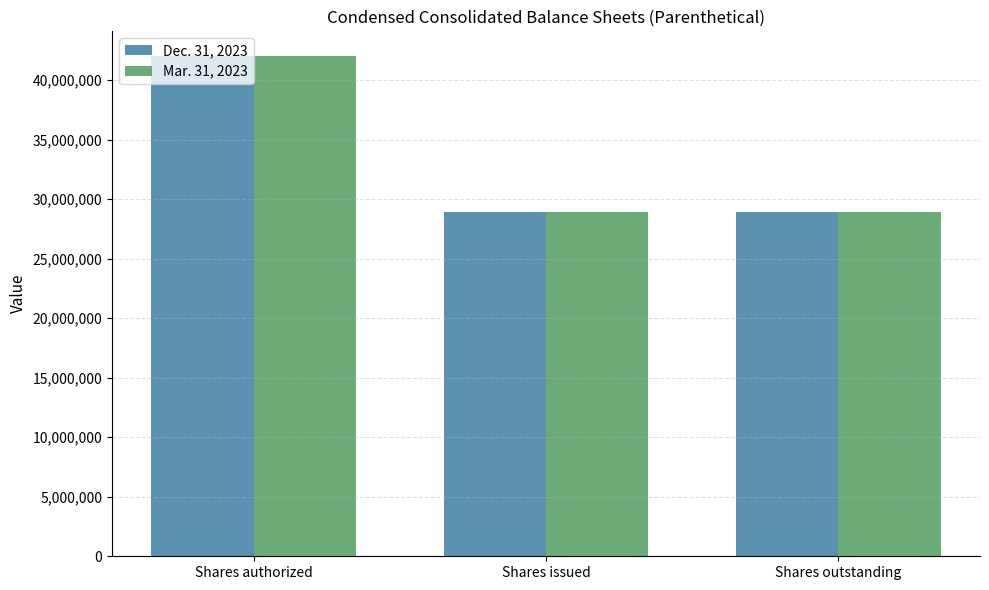

What is the label of the 2nd bar from the right?

Shares issued